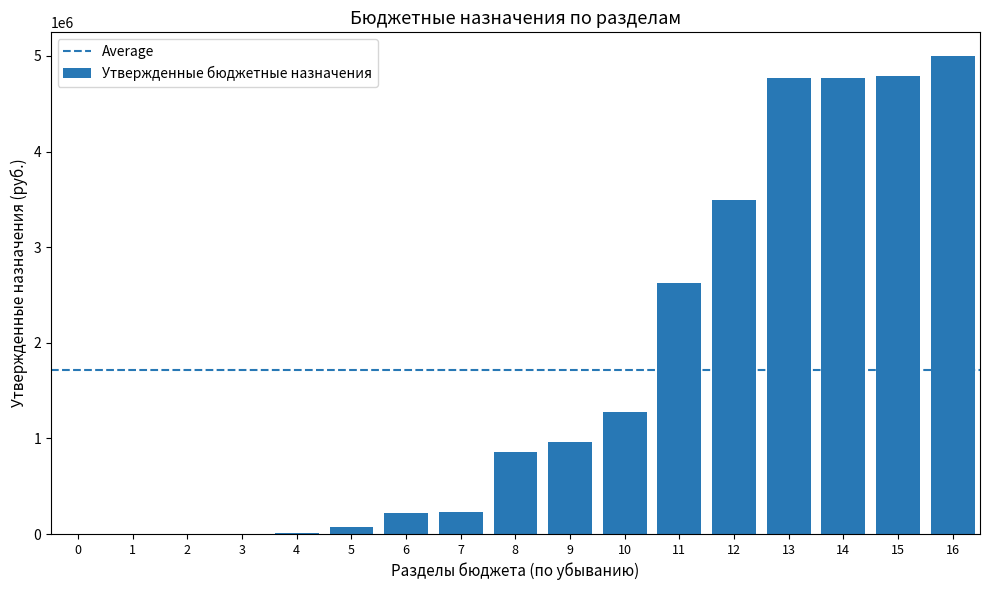

What is the maximum value shown in the chart?

4997200